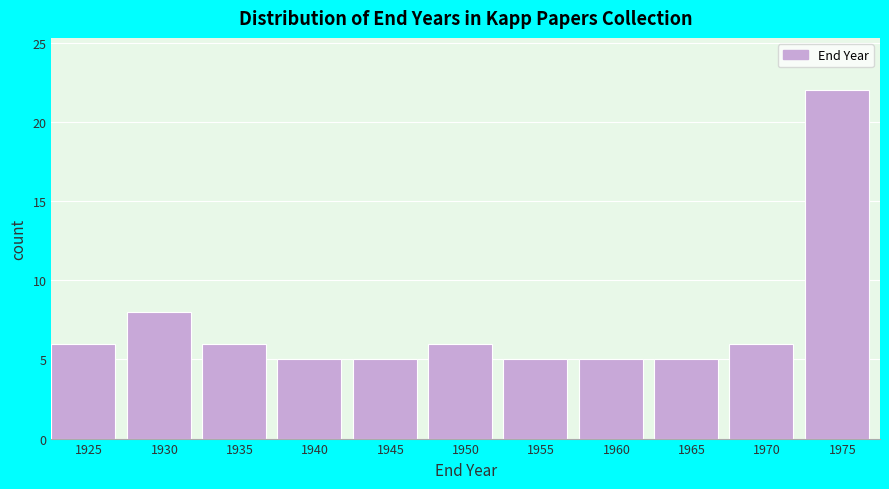

Reading left to right, extract all data points from this chart.

1925=6	1930=8	1935=6	1940=5	1945=5	1950=6	1955=5	1960=5	1965=5	1970=6	1975=22